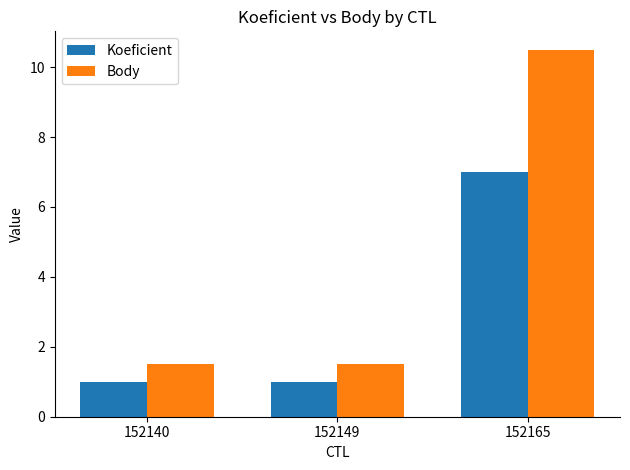

How many distinct data groups are displayed?

2